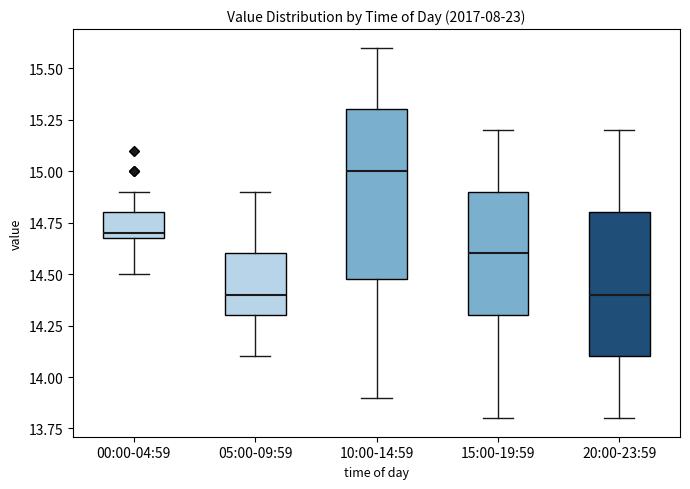

Where is the lower edge of the box for 00:00-04:59 on the y-axis? The values are not printed on the chart, so give them approximately, as read against the axis.

14.7